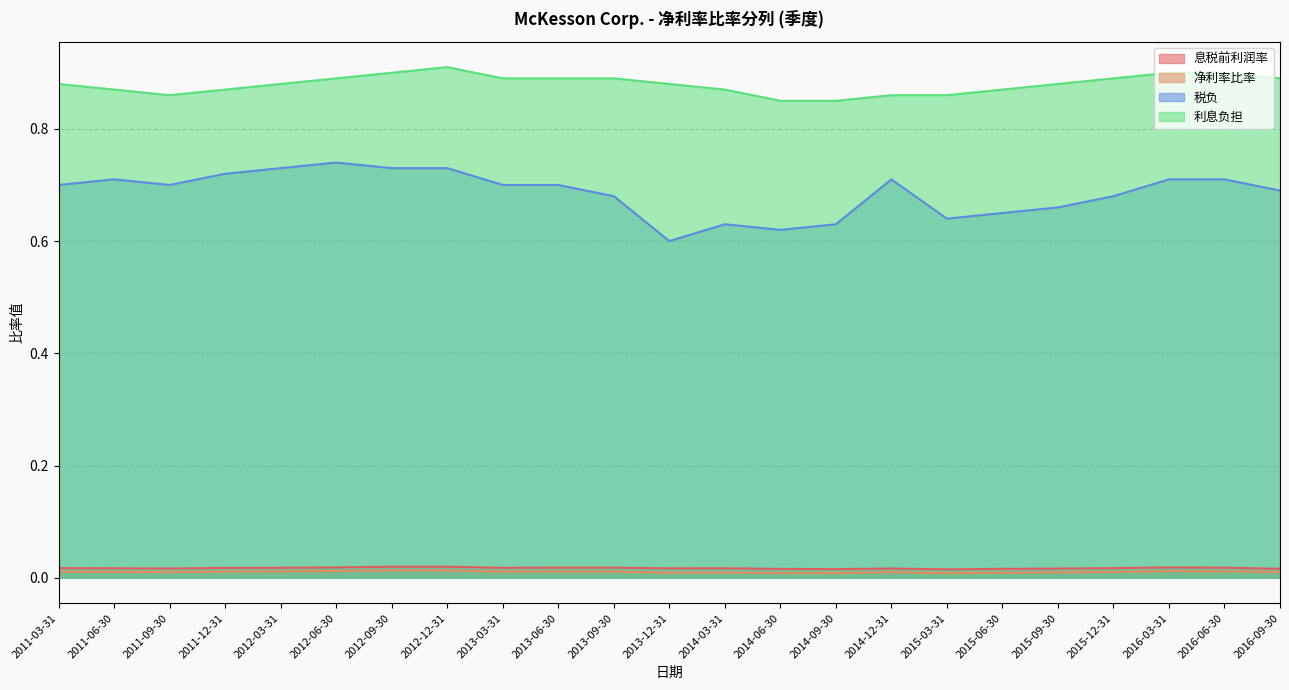

What are all the series names shown in the legend?

息税前利润率, 净利率比率, 税负, 利息负担